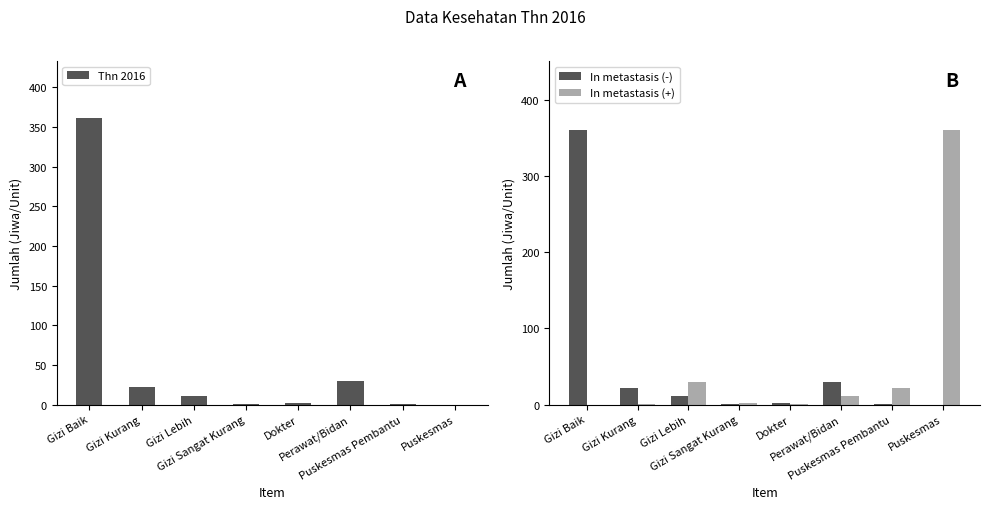

What is the sum of all In metastasis (+) values?

428